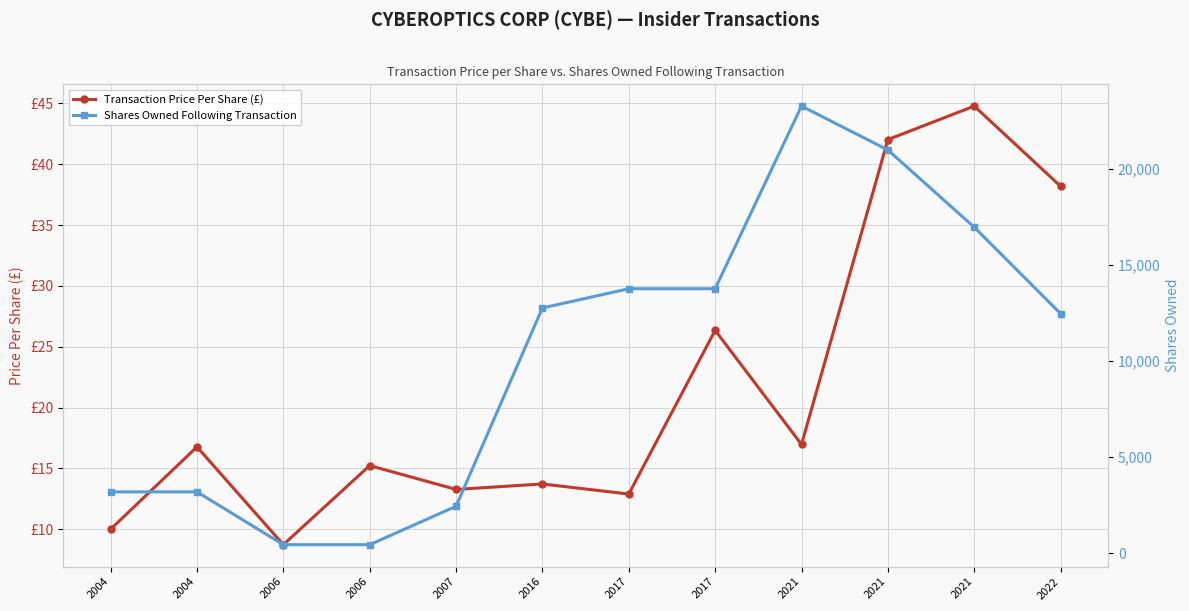

What are all the series names shown in the legend?

Transaction Price Per Share (£), Shares Owned Following Transaction